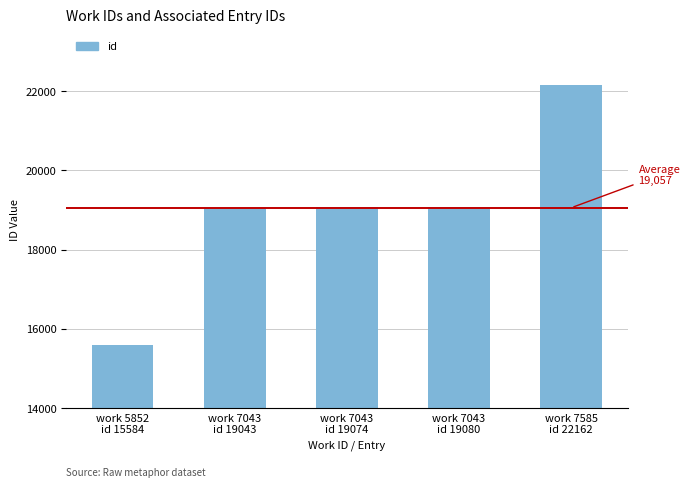

What is the difference between the maximum and second lowest values?

3119